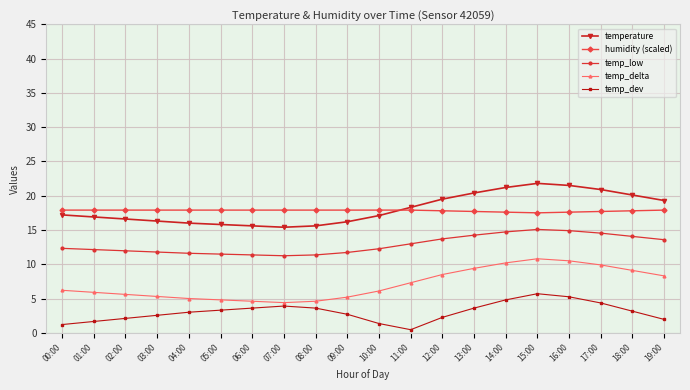

True or false: temperature and humidity (scaled) intersect in this chart.

True